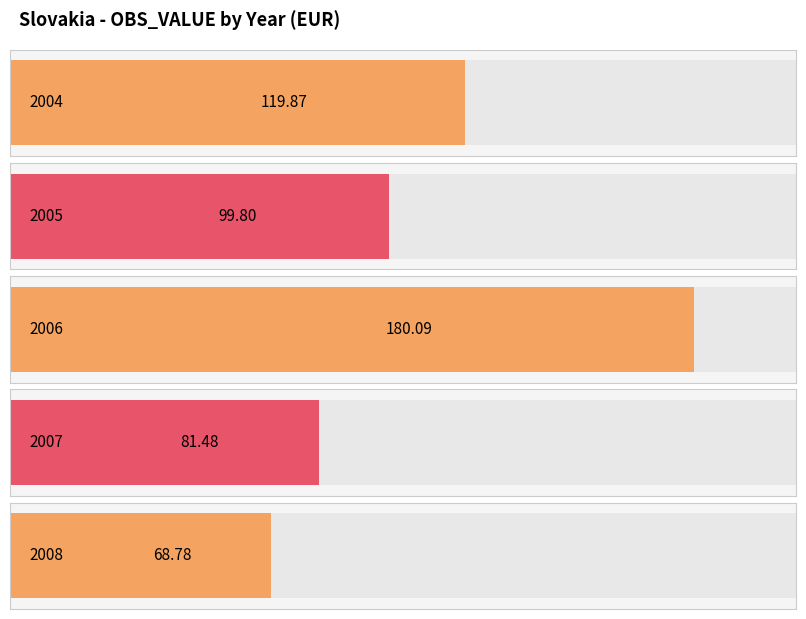

Between 2007 and 2004, which is larger?

2004